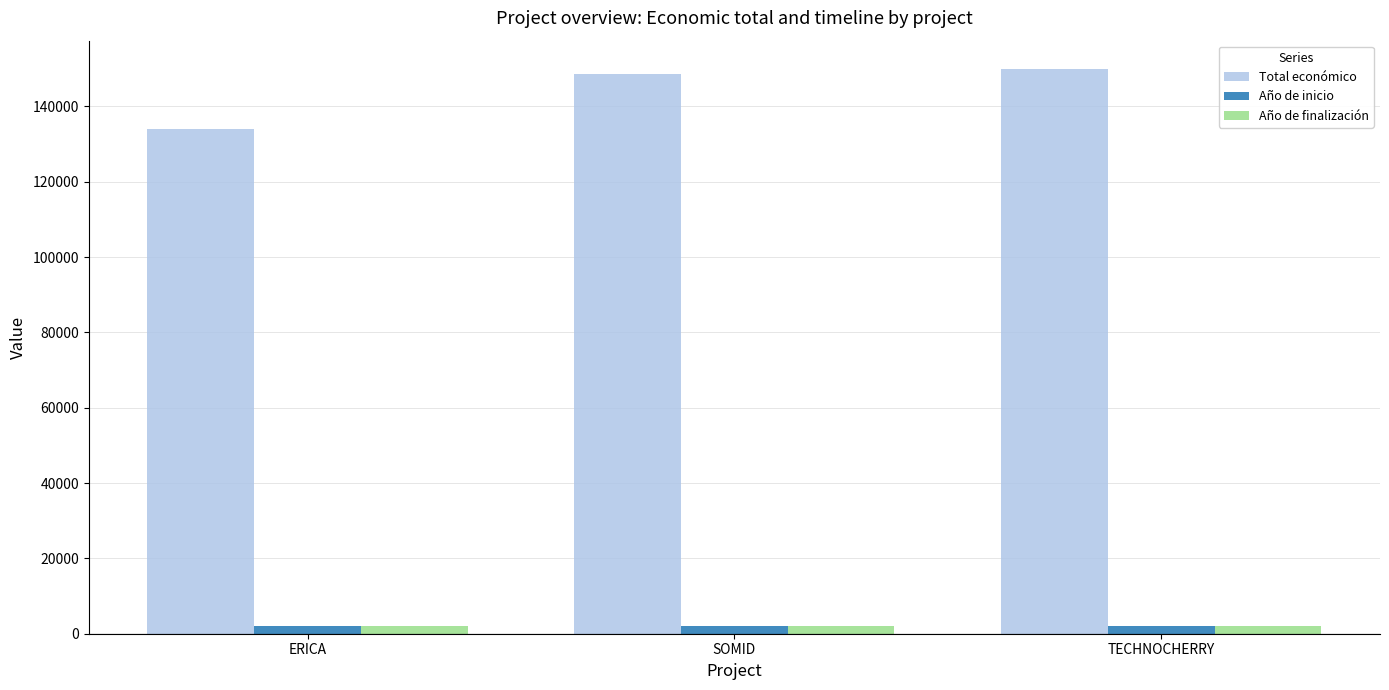

True or false: Año de inicio has a value of 2023 at SOMID.

True